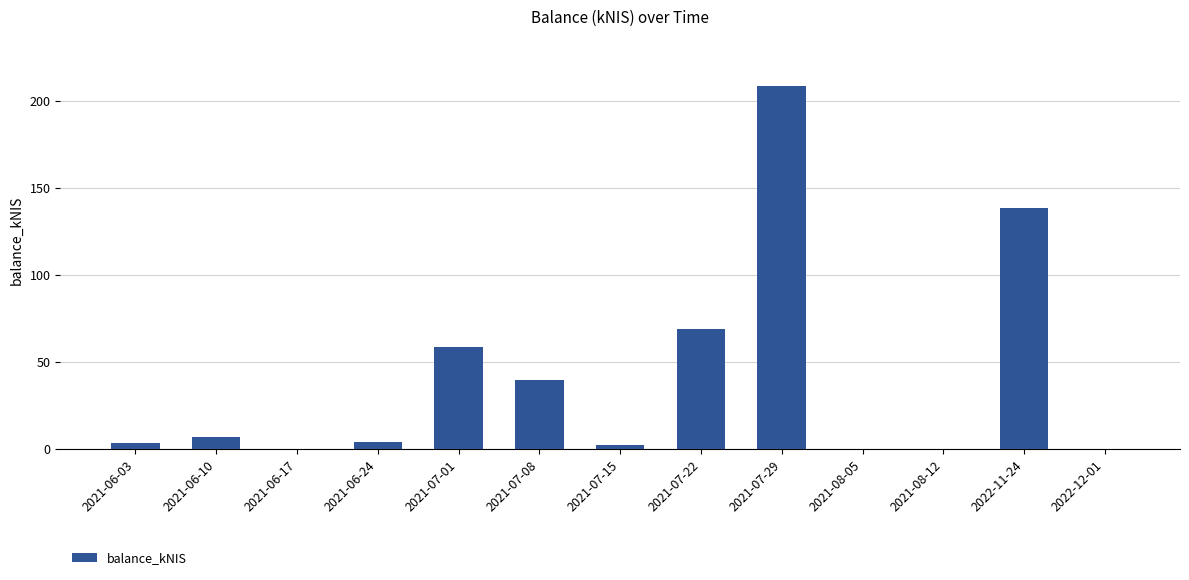

Which label corresponds to the largest value in the chart?

2021-07-29